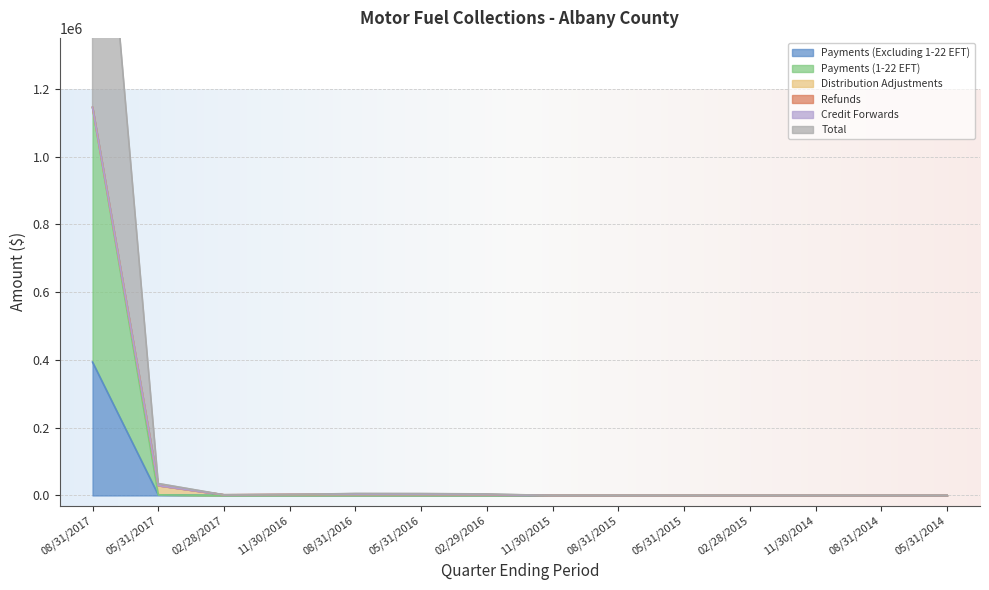

What is the maximum value shown in the chart?

2291116.7